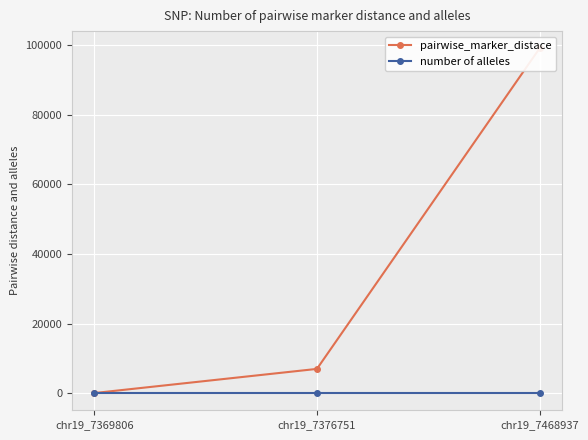

Read the pairwise_marker_distace value at chr19_7376751, to the nearest 10.

6940